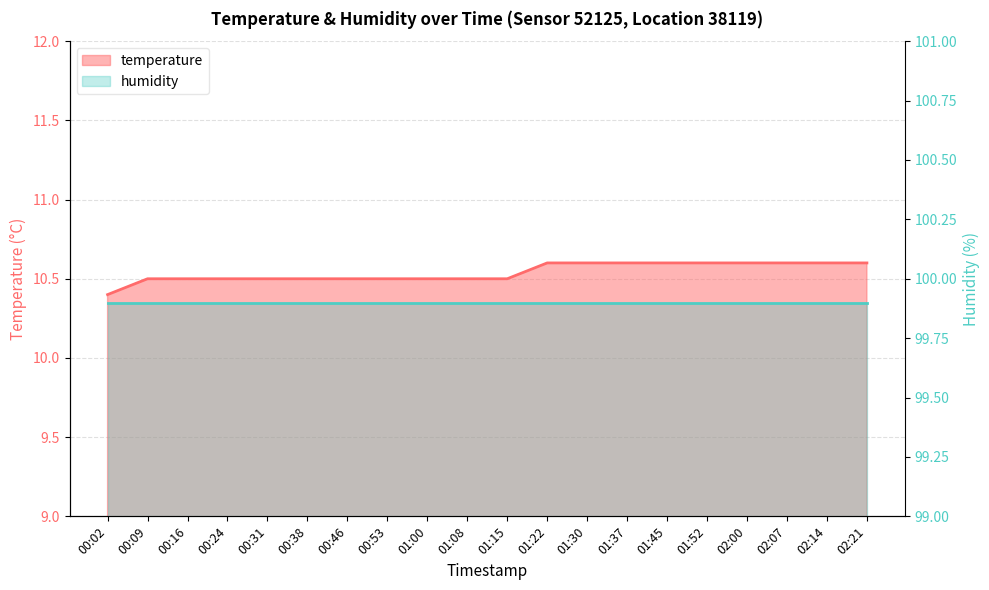

What is the label of the 20th point from the right?

00:02